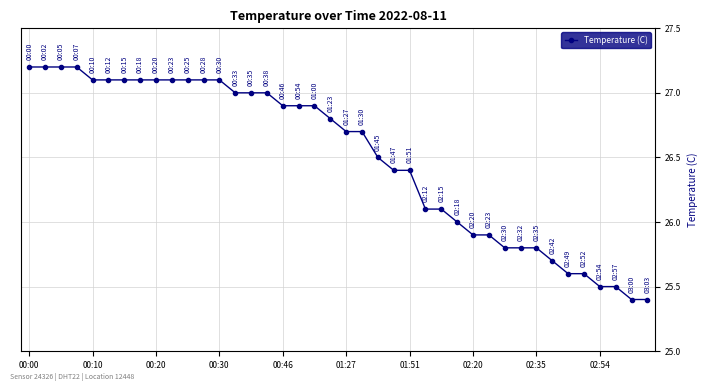

What is the value of the 39th point from the left?

25.4